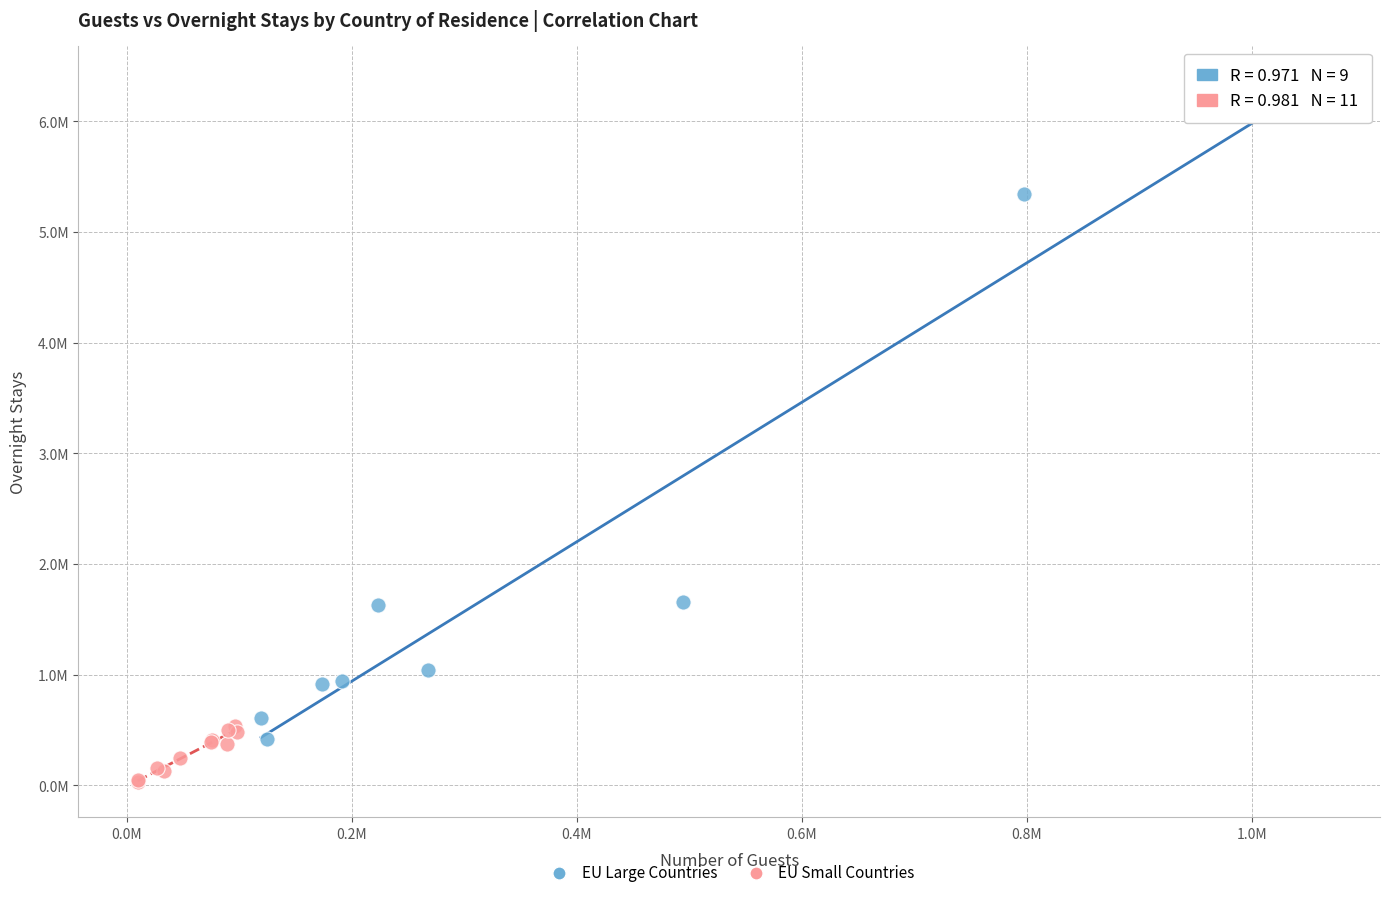

Which series contains the highest Y value?

EU Large Countries